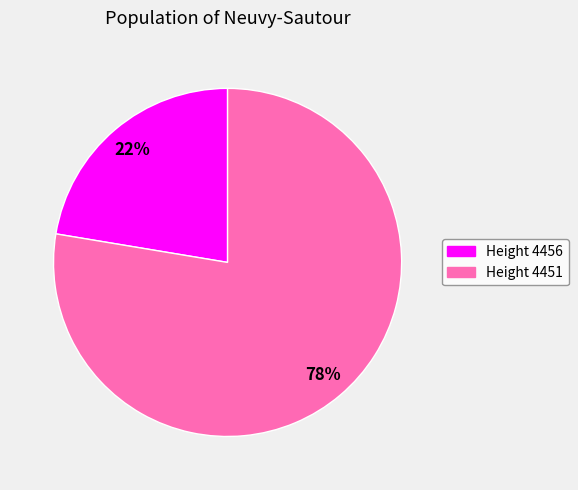

Is there a majority slice in this chart?

Yes